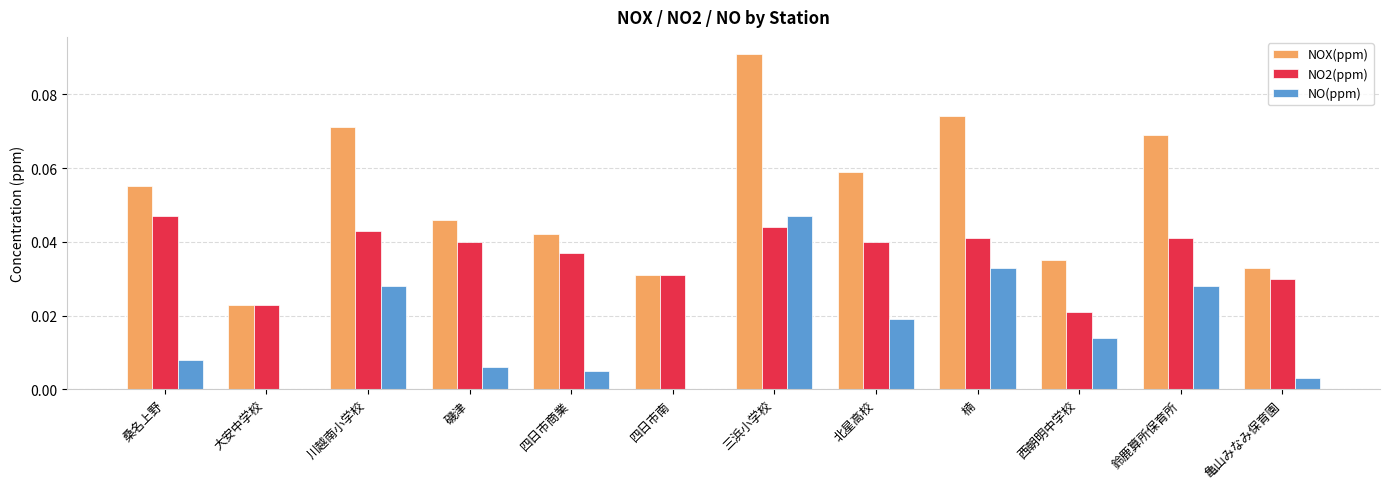

Which series changed the most between 四日市商業 and 三浜小学校?

NOX(ppm)